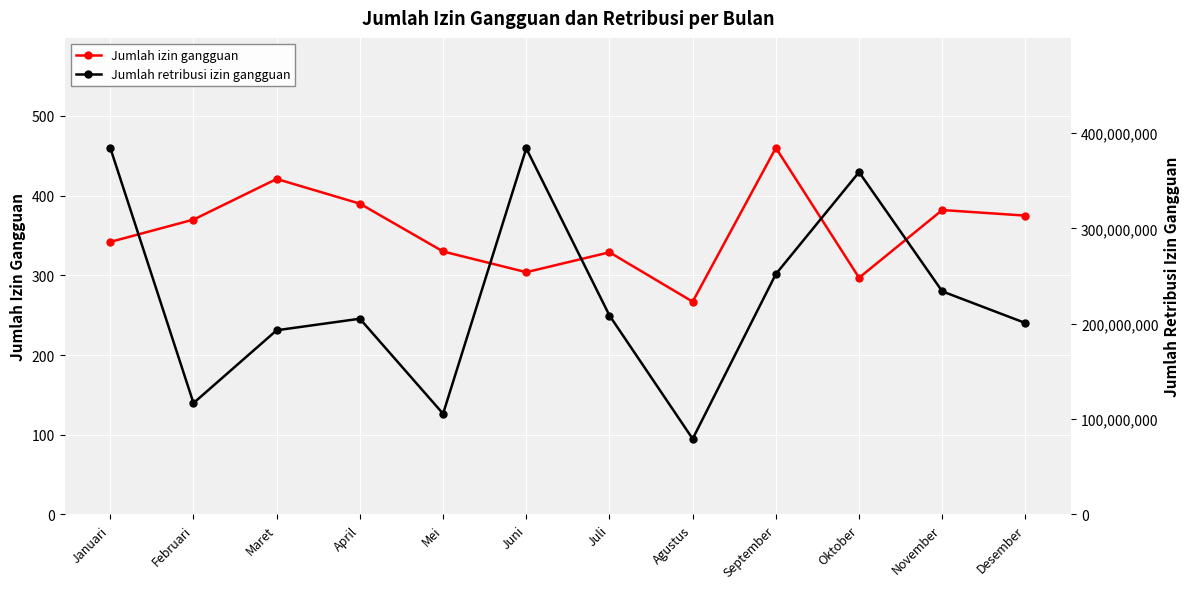

What is the lowest value of the Jumlah izin gangguan series?

267